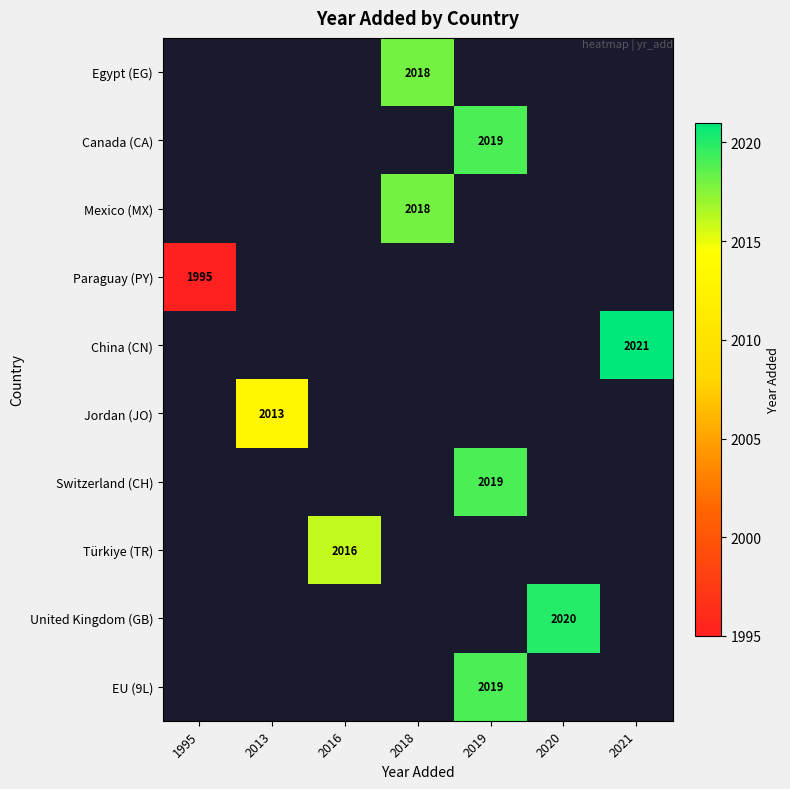

Is it true that Jordan (JO) equals 3206 at 2013?

False